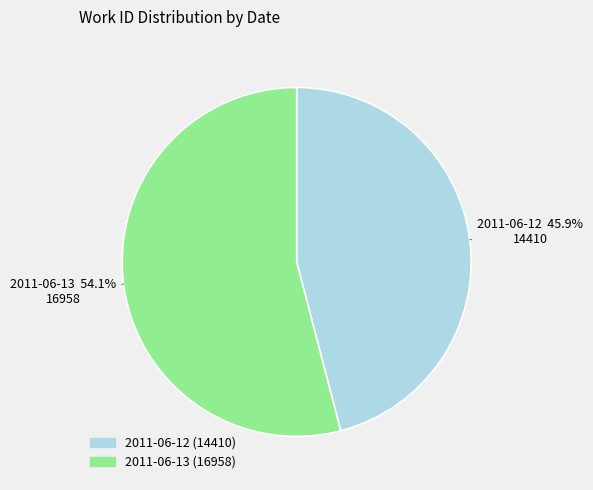

Approximately how many times larger is the value at 2011-06-12 compared to 2011-06-13?

0.8